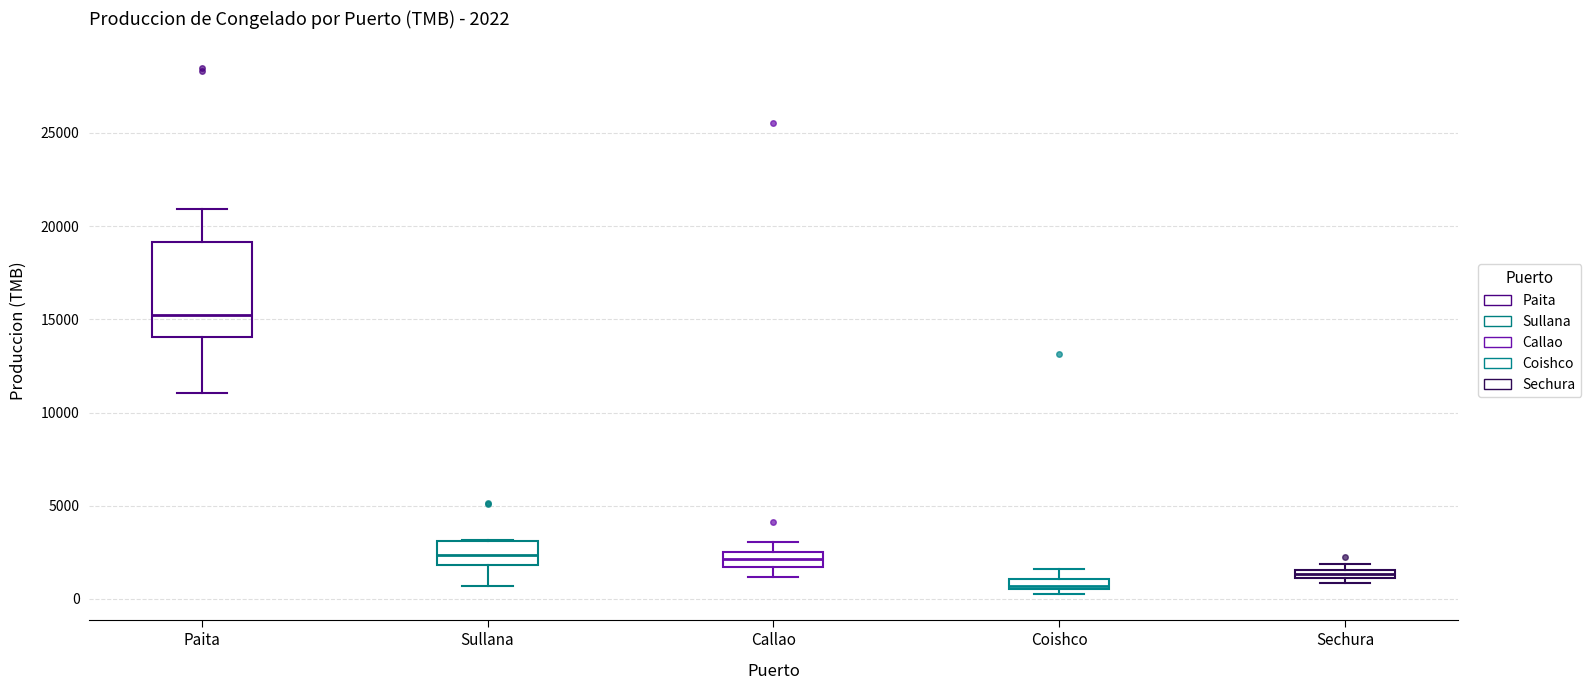

Which box is the tallest, from its lower edge to its upper edge?

Paita